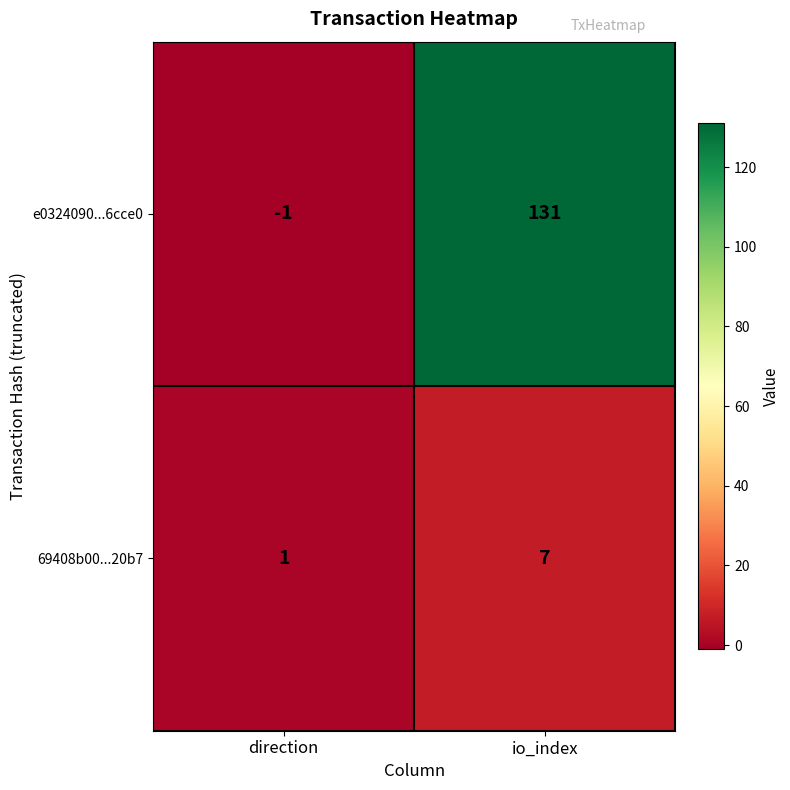

List the series in order of their overall mean, highest first.

e0324090...6cce0, 69408b00...20b7